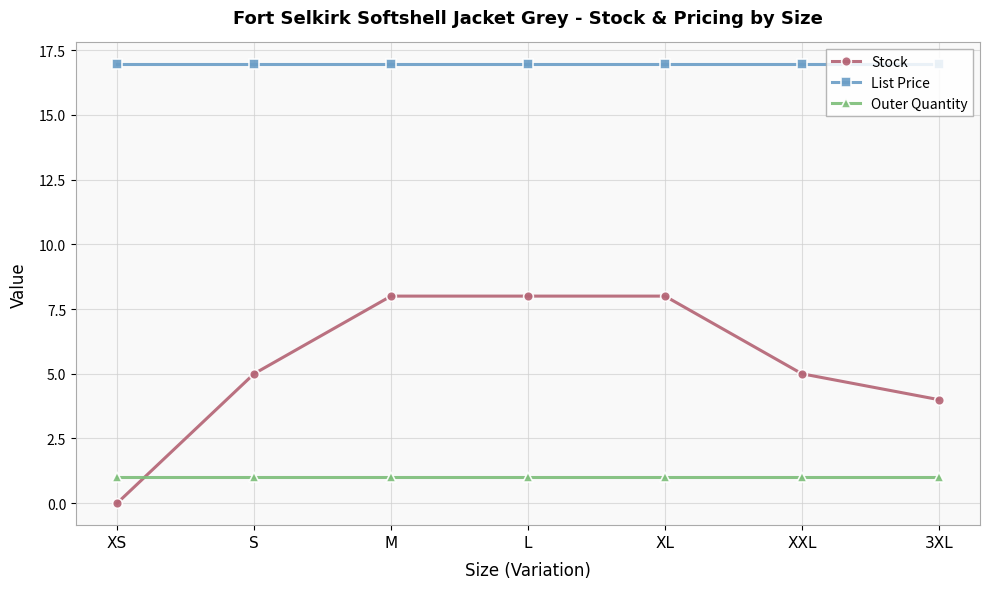

What is the label of the 4th point from the left?

L